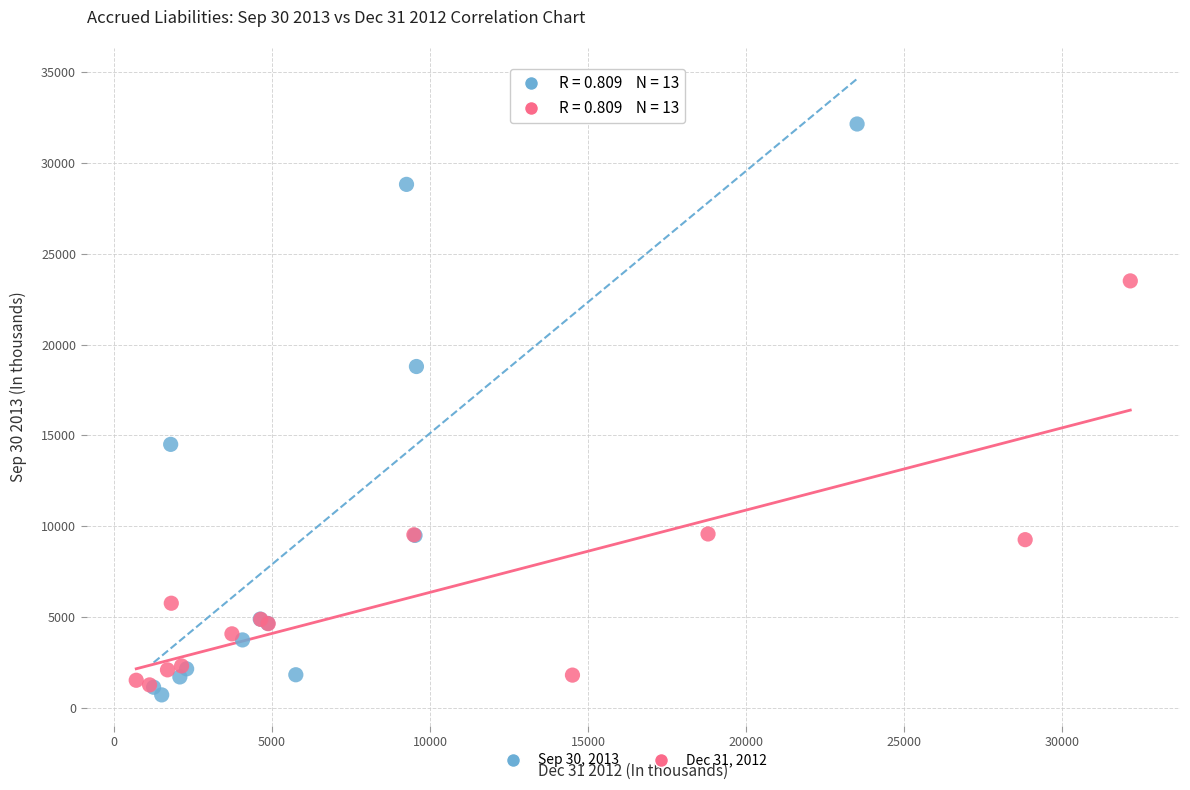

Which series contains the highest Y value?

Sep 30, 2013